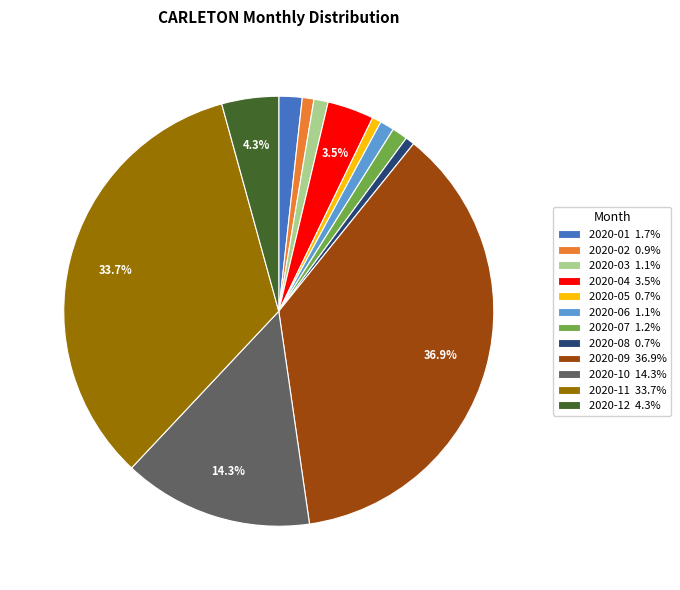

Does 2020-04 represent more than half of the total?

No